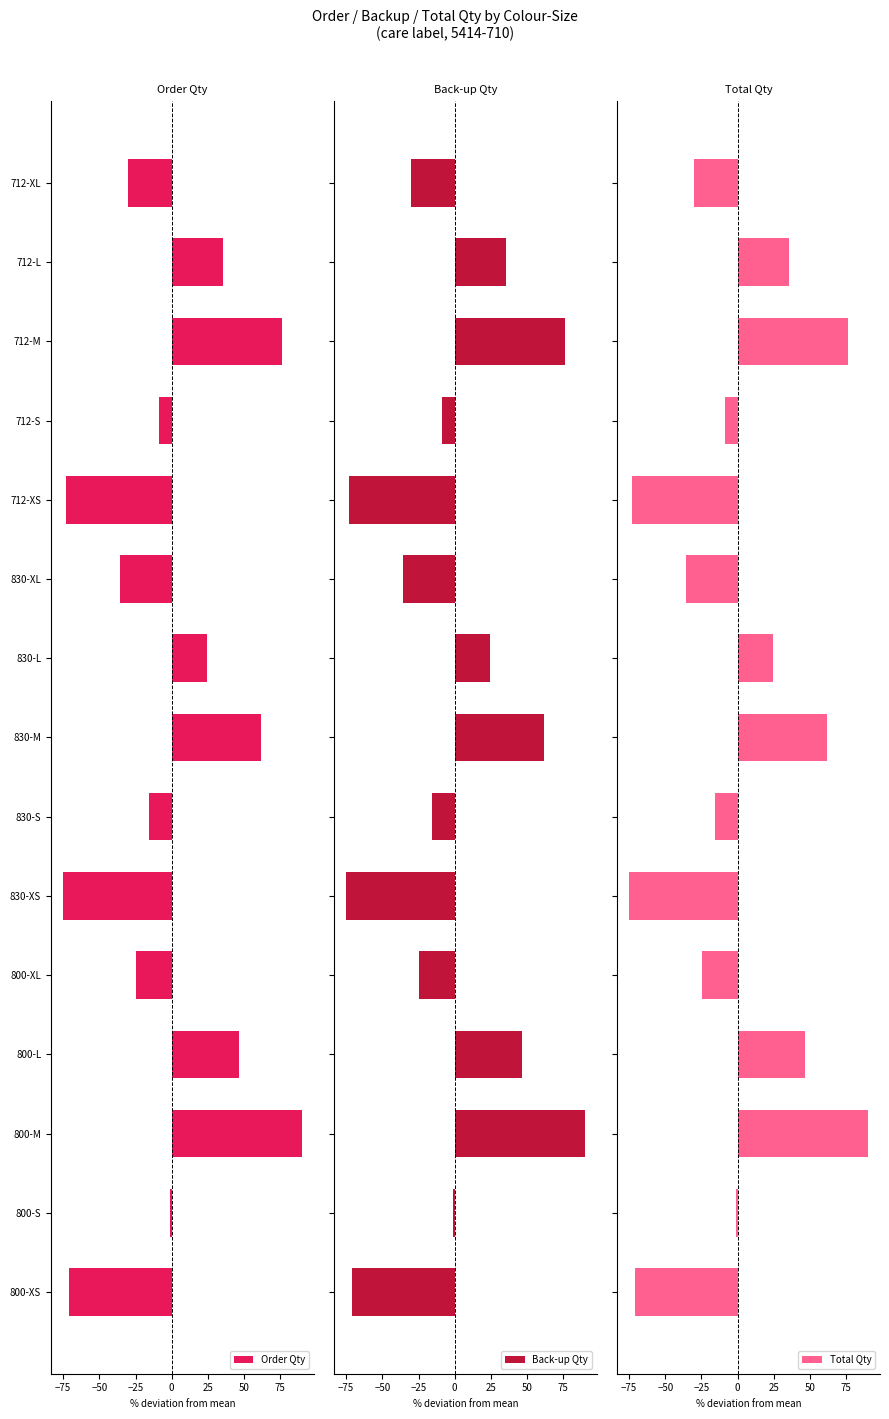

How many negative values does the Total Qty series have?

9